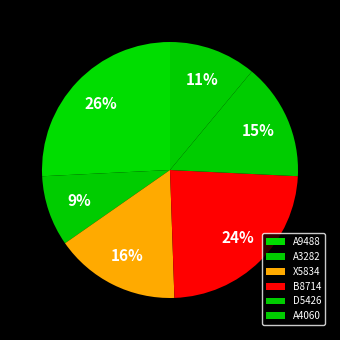

To the nearest percent, what percentage of the pie is D5426?

15%